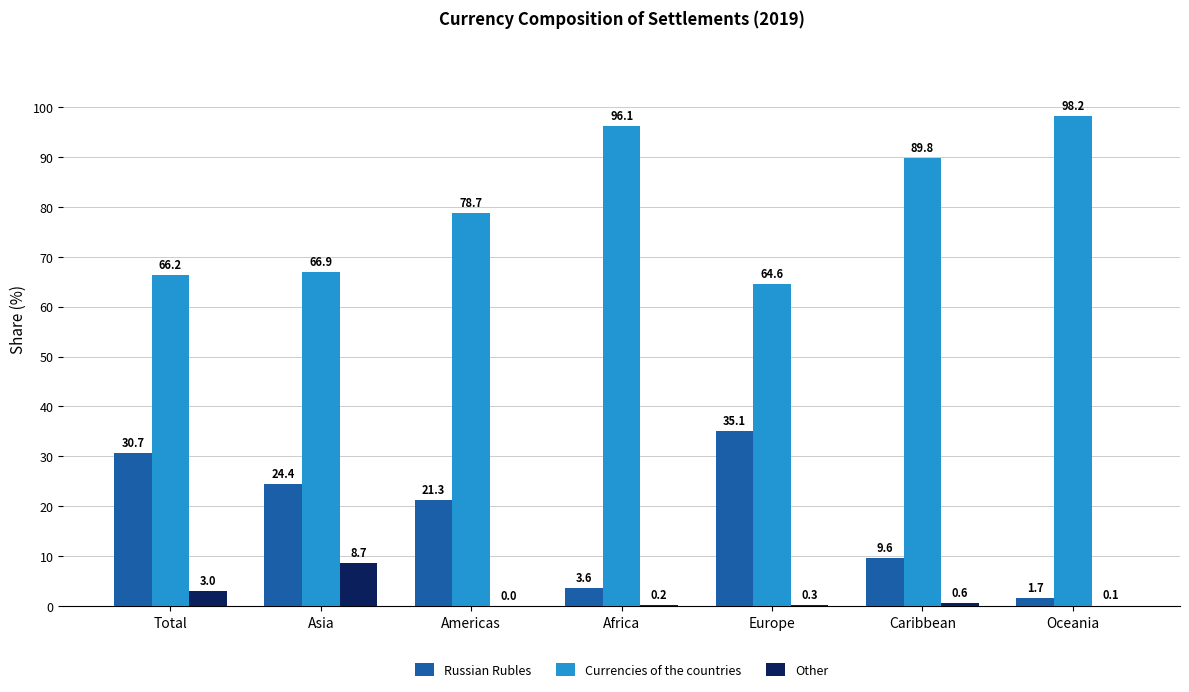

What is the total value across all series at Asia?

100.0